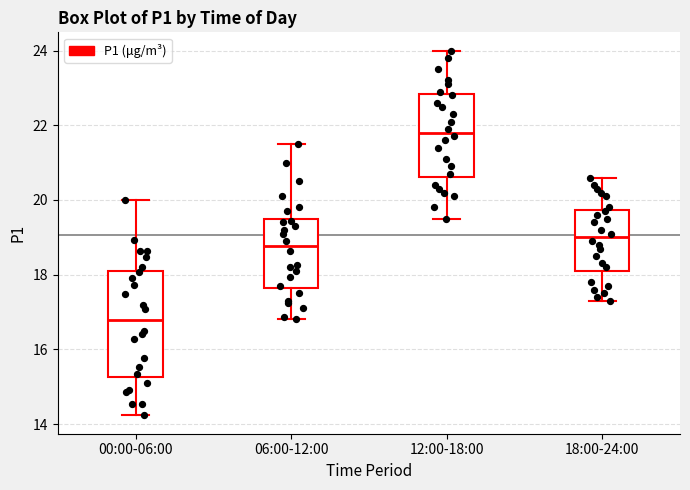

Reading left to right, read every box against the y-axis: the position of its median line, the range the box covers, and the ends of its whiskers. The values are not printed on the chart, so give them approximately, as read against the axis.

00:00-06:00: median 16.8, box 15.2 to 18.2, whiskers 14.2 to 20.0
06:00-12:00: median 18.8, box 17.6 to 19.4, whiskers 16.8 to 21.6
12:00-18:00: median 21.8, box 20.6 to 22.8, whiskers 19.6 to 24.0
18:00-24:00: median 19.0, box 18.2 to 19.8, whiskers 17.4 to 20.6